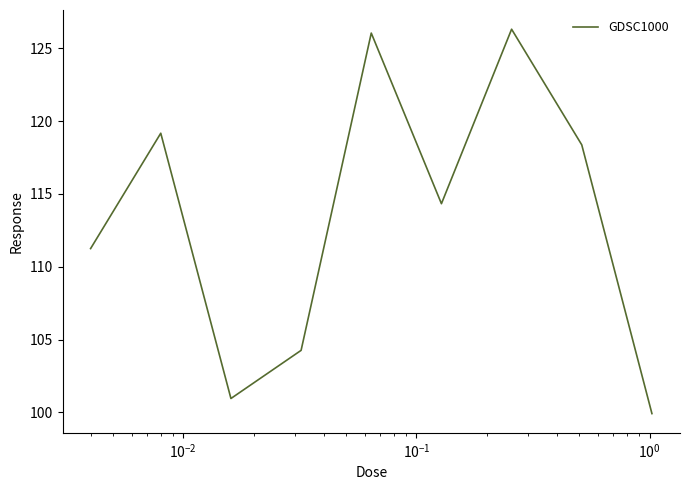

What is the minimum value shown in the chart?

99.9